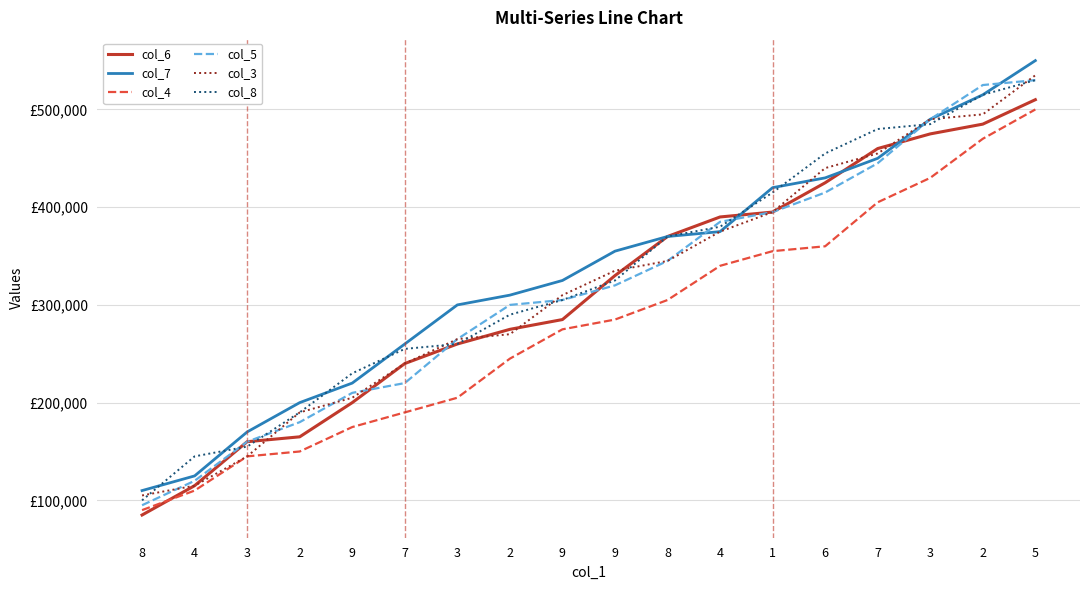

Is this an area chart (filled region under the line)?

No